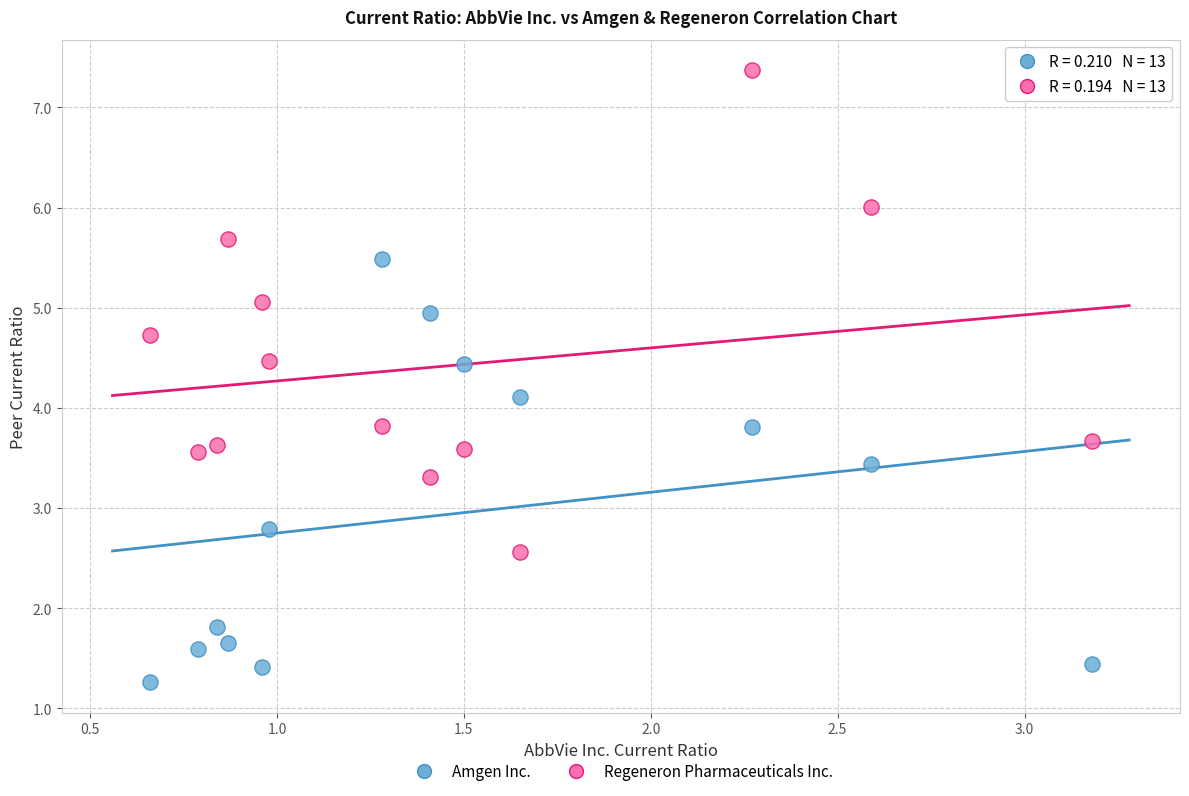

In the Amgen Inc. series, what Y value is closest to 3?

2.8